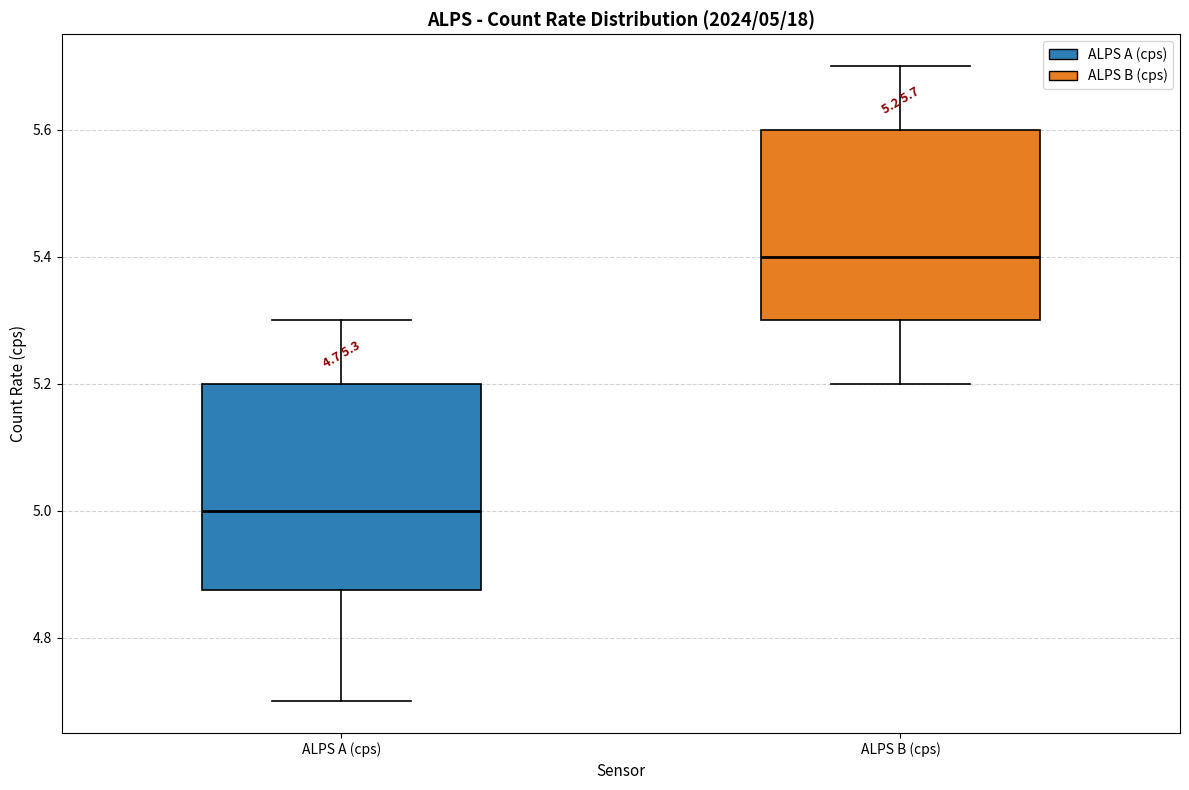

Comparing the boxes themselves (not the whiskers), which one is the tallest?

ALPS A (cps)